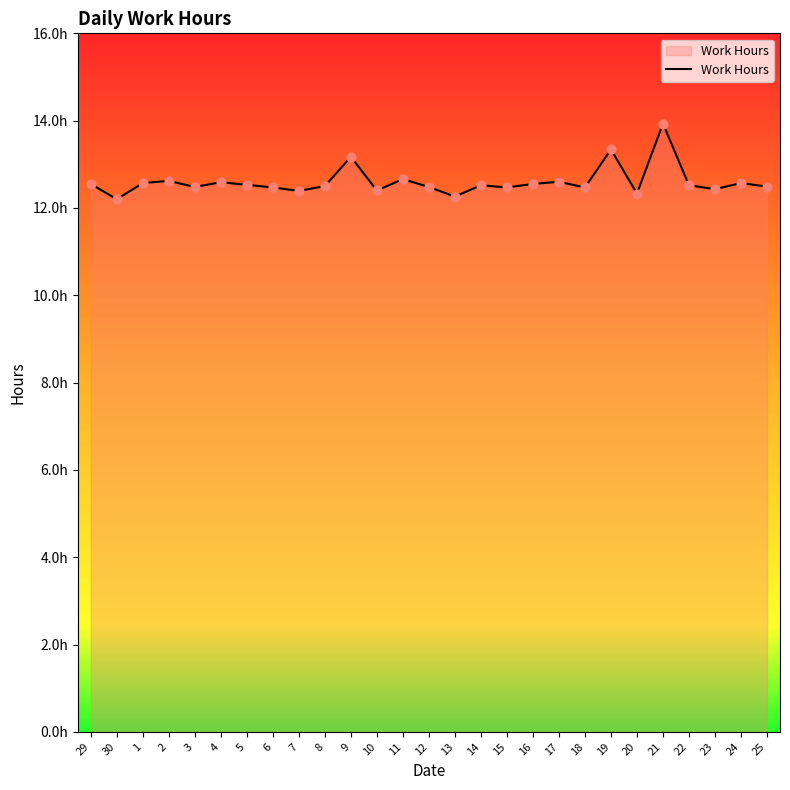

Between 1 and 19, which is larger?

19